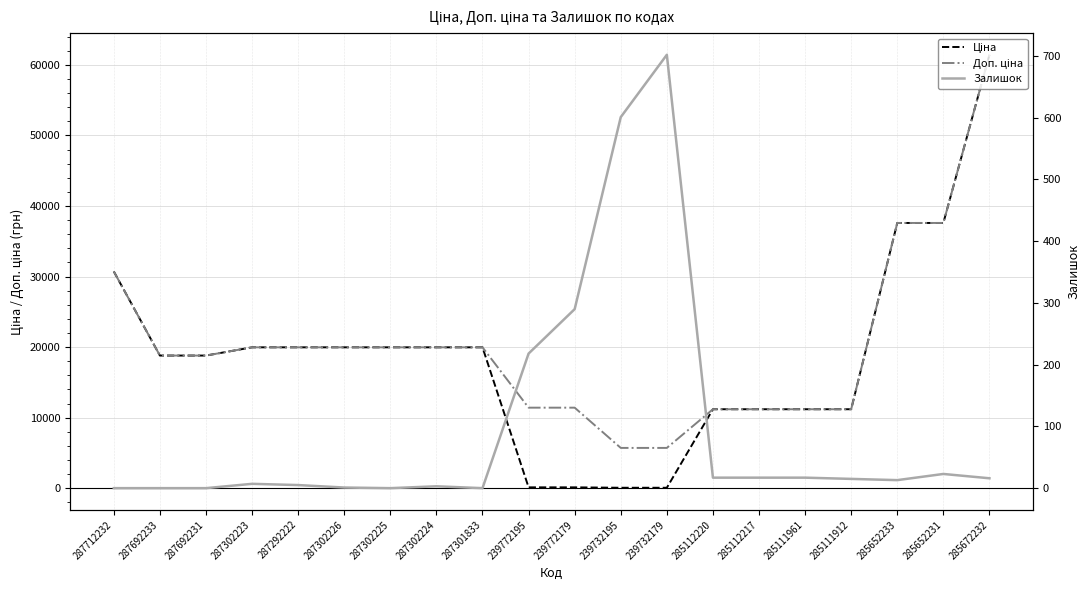

Reading left to right, list all the values displayed in this chart.

Ціна: 30717.1	18796.8	18796.8	19964.2	19964.2	19964.2	19964.2	19964.2	19964.2	114.1	114.1	57.0	57.0	11188.2	11188.2	11188.2	11188.2	37593.6	37593.6	61434.3
Доп. ціна: 30717.1	18796.8	18796.8	19964.2	19964.2	19964.2	19964.2	19964.2	19964.2	11410.0	11410.0	5705.0	5705.0	11188.2	11188.2	11188.2	11188.2	37593.6	37593.6	61434.3
Залишок: 0.0	0.0	0.0	7.0	5.0	1.0	0.0	3.0	0.0	218.0	290.0	601.0	702.0	17.0	17.0	17.0	15.0	13.0	23.0	16.0